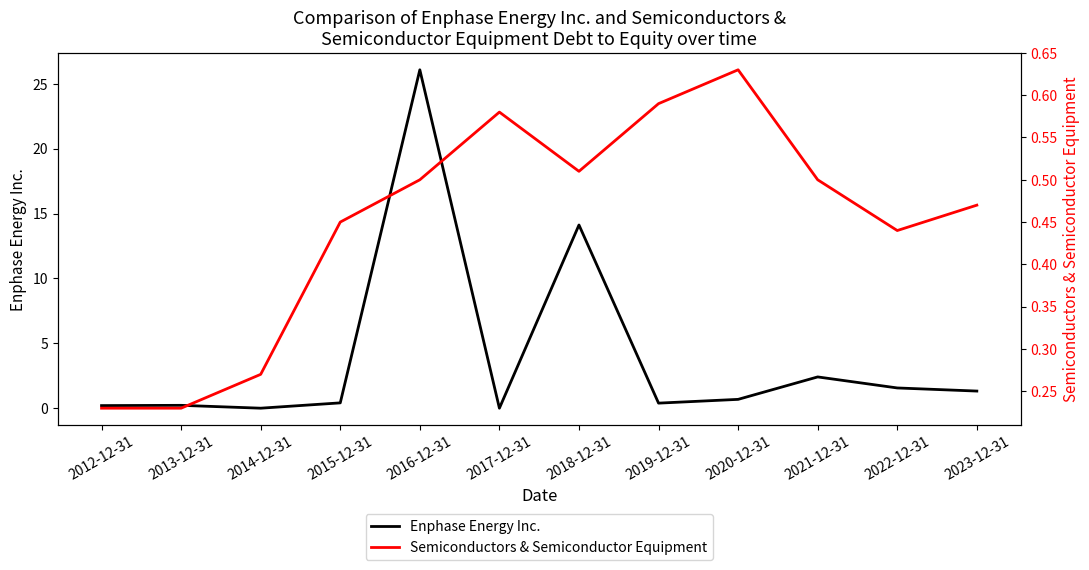

Reading left to right, list all the values displayed in this chart.

Enphase Energy Inc.: 0.2	0.2	0.0	0.4	26.1	0.0	14.1	0.4	0.7	2.4	1.6	1.3
Semiconductors & Semiconductor Equipment: 0.2	0.2	0.3	0.5	0.5	0.6	0.5	0.6	0.6	0.5	0.4	0.5